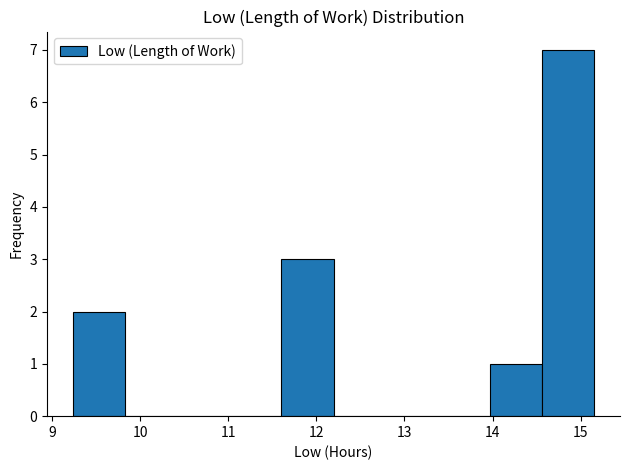

How tall is the bar that spans 9.2 to 9.8 on the x-axis? Neither the bar edges nor the heights are printed on the chart, so give them approximately, as read against the axes.

2